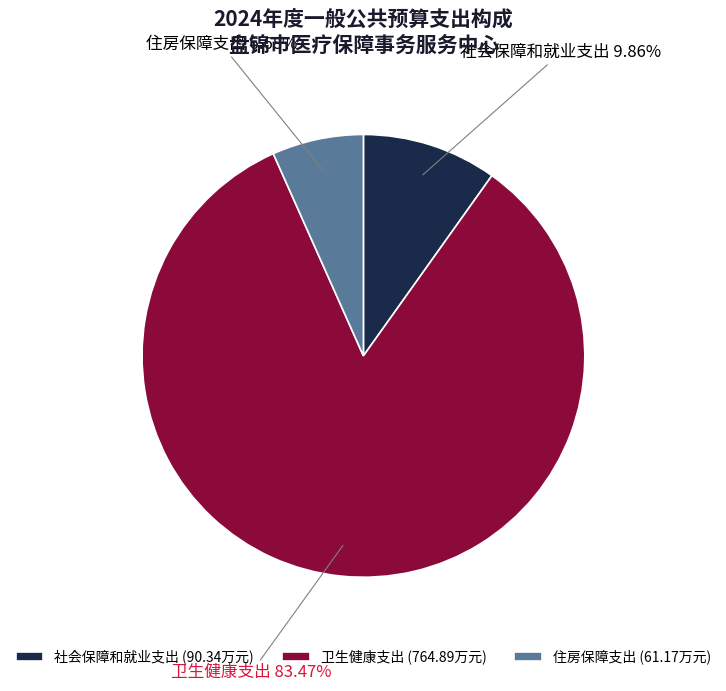

To the nearest percent, what is the difference between the largest and smallest slice percentages?

77%